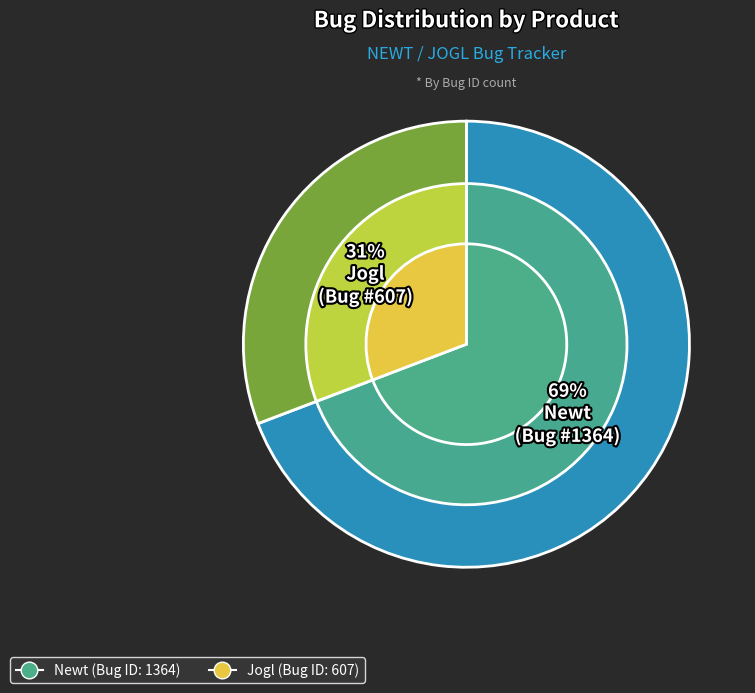

To the nearest percent, what portion does Newt represent?

69%